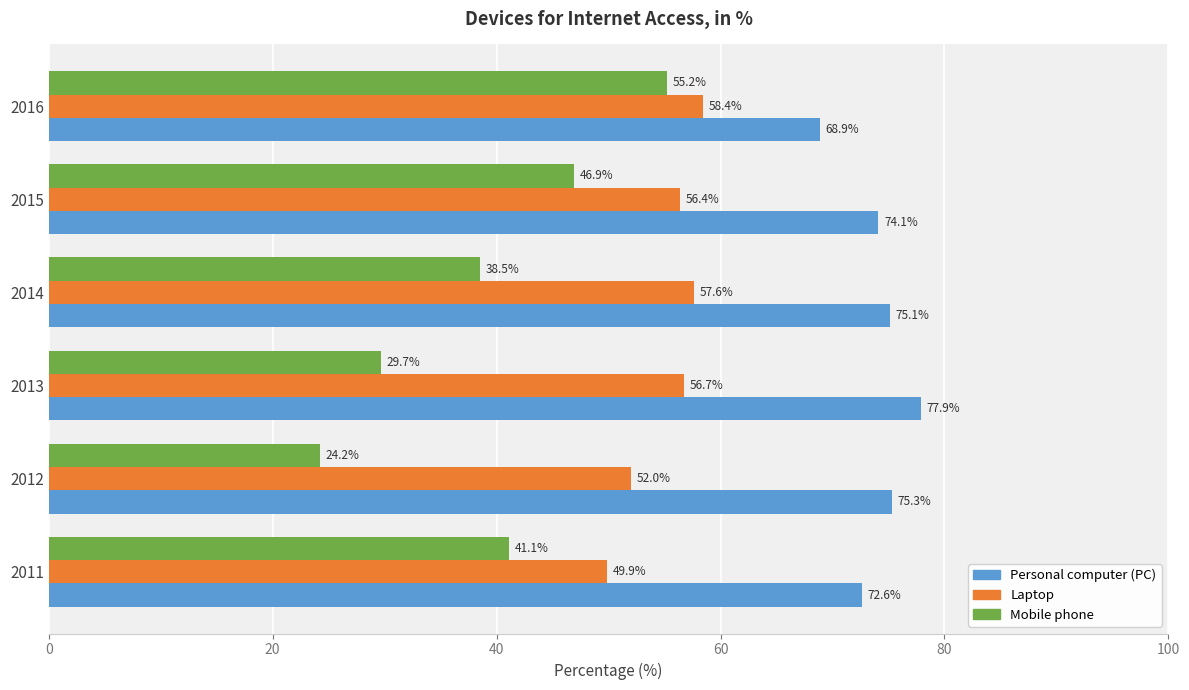

What are all the series names shown in the legend?

Personal computer (PC), Laptop, Mobile phone